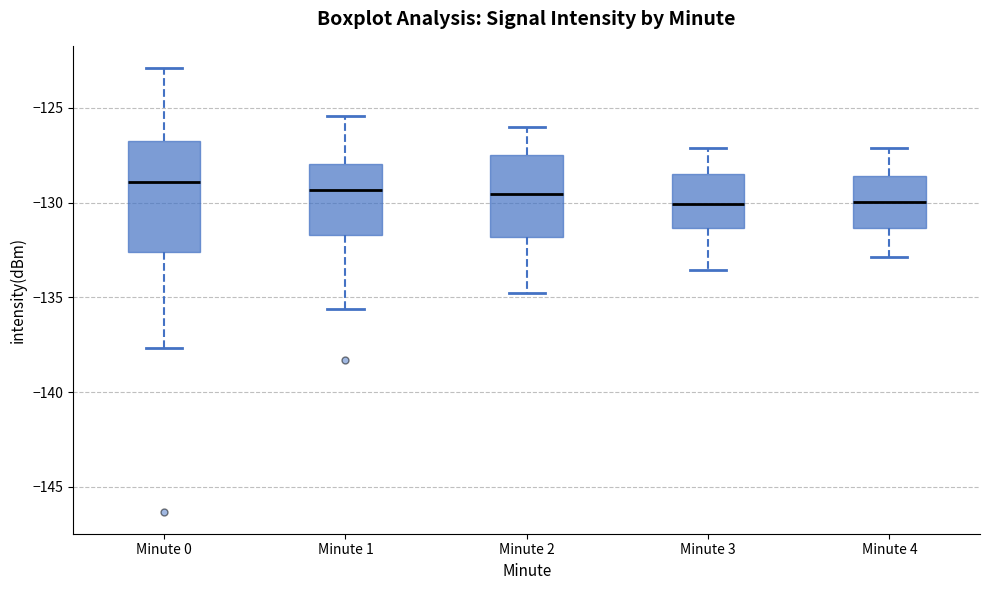

Reading left to right, transcribe this box plot: for each box, give where its median line is, the range the box spans, and where its two whiskers end, as read against the y-axis. The values are not printed on the chart, so give them approximately, as read against the axis.

Minute 0: median -129.0, box -132.5 to -127.0, whiskers -137.5 to -123.0
Minute 1: median -129.5, box -131.5 to -128.0, whiskers -135.5 to -125.5
Minute 2: median -129.5, box -132.0 to -127.5, whiskers -135.0 to -126.0
Minute 3: median -130.0, box -131.5 to -128.5, whiskers -133.5 to -127.0
Minute 4: median -130.0, box -131.5 to -128.5, whiskers -133.0 to -127.0